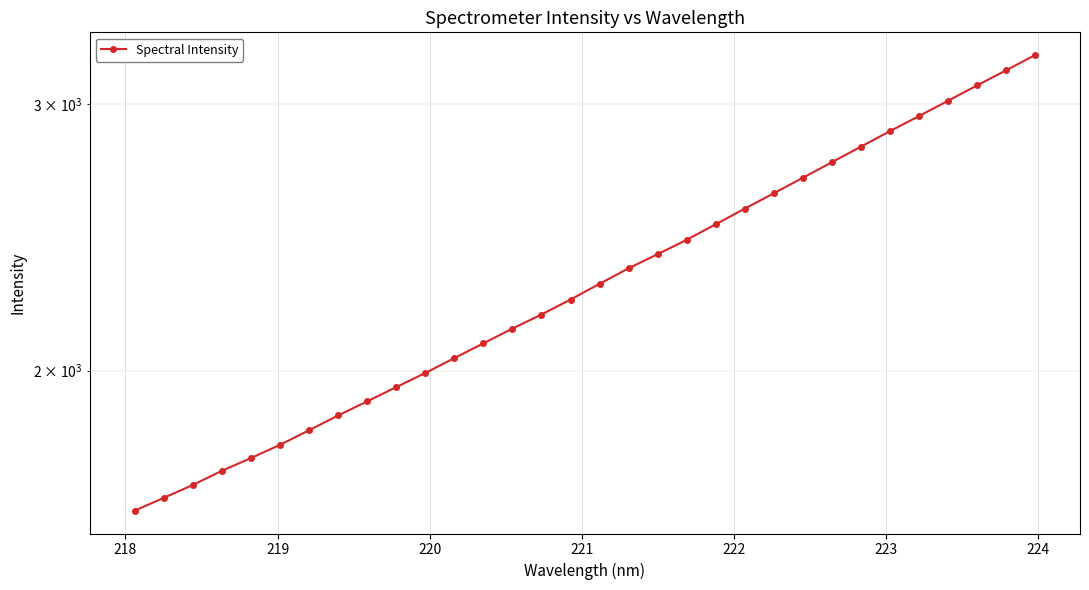

How many distinct data groups are displayed?

1